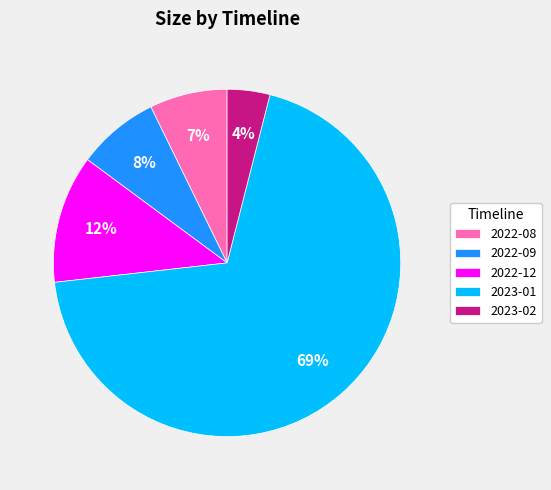

To the nearest percent, what is the average slice percentage?

20%